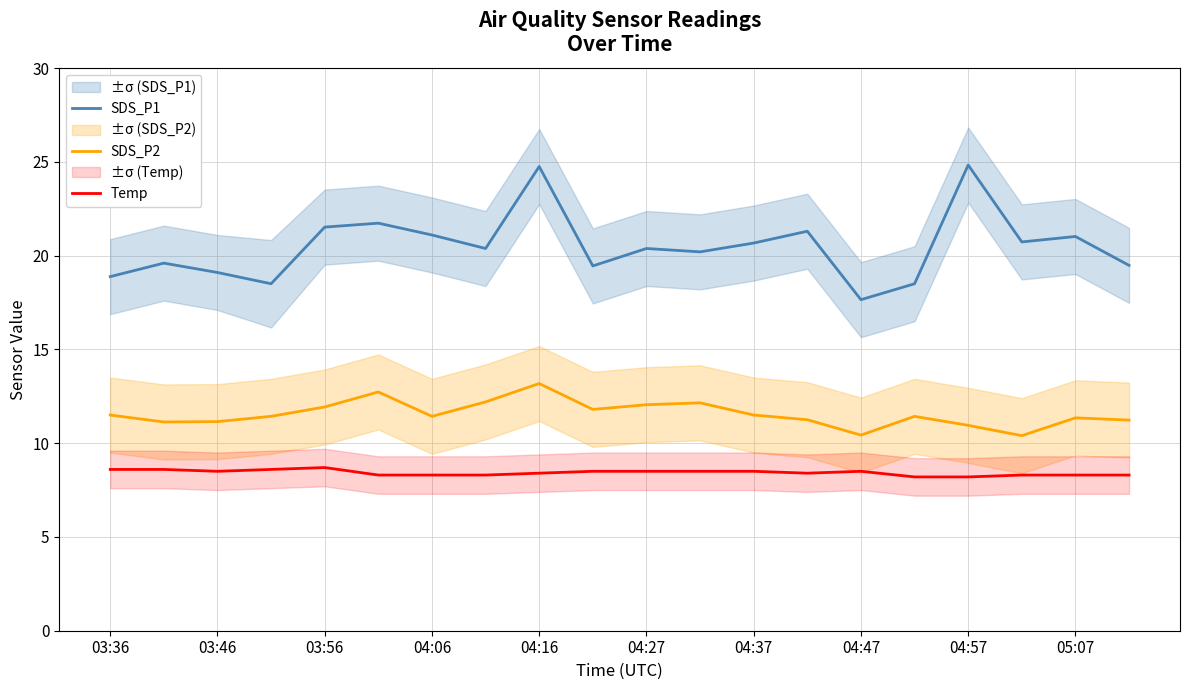

True or false: SDS_P2 and Temp cross at least once.

False